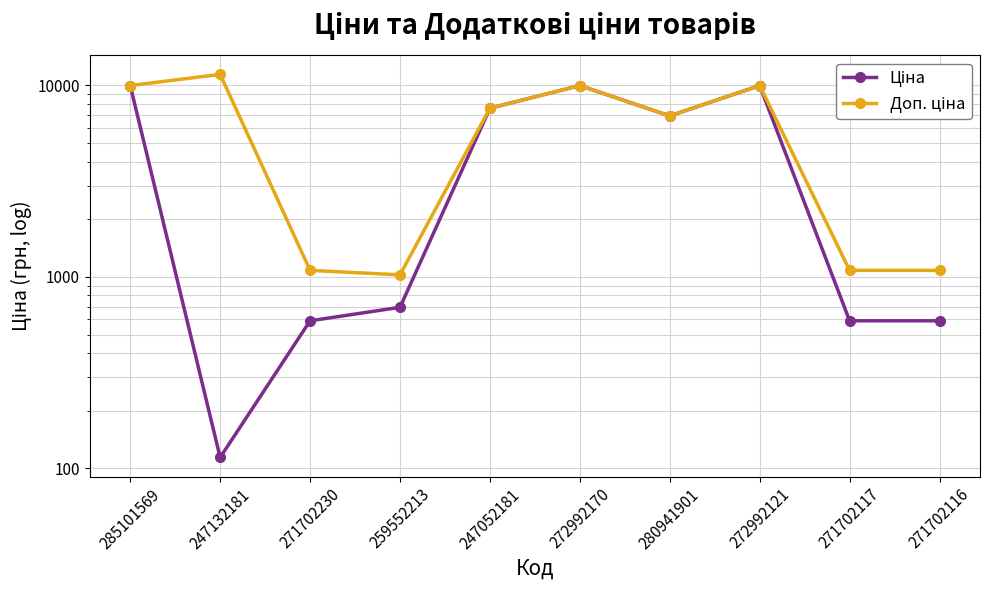

What are all the series names shown in the legend?

Ціна, Доп. ціна